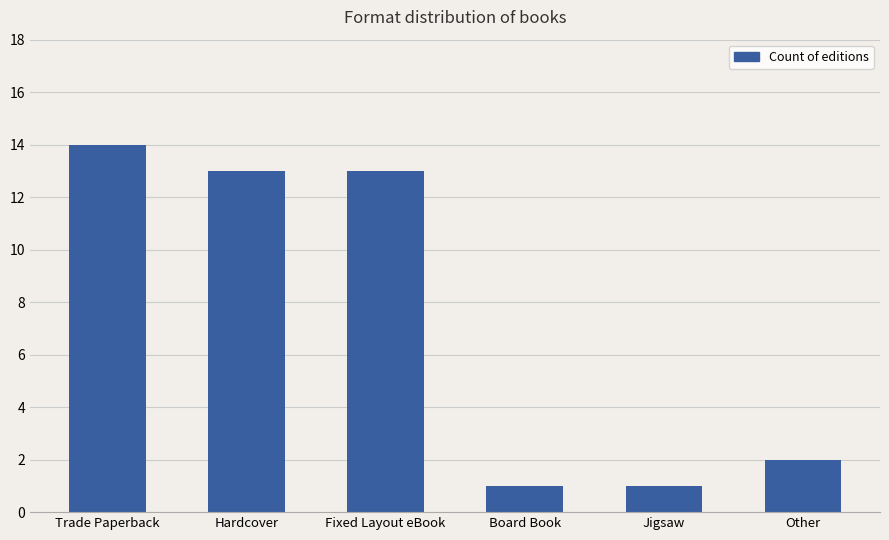

How many data points does each series have?

6